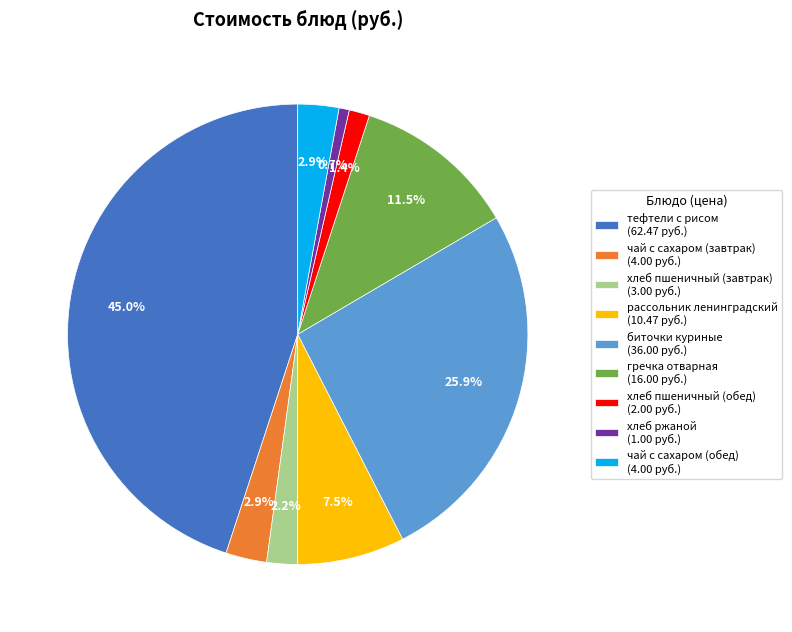

Is there a majority slice in this chart?

No